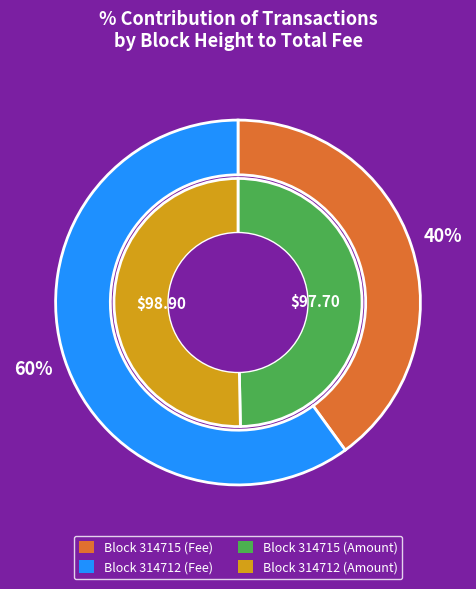

To the nearest percent, what percentage of the pie is 314715?

40%